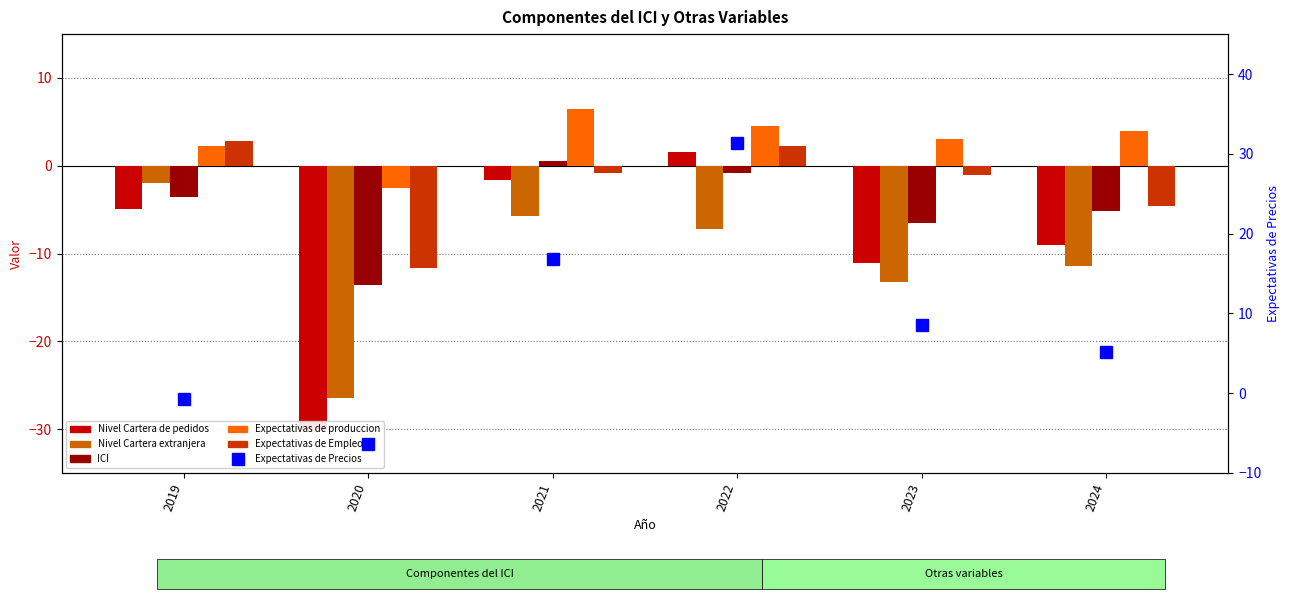

At how many categories does at least one series exceed 11?

2